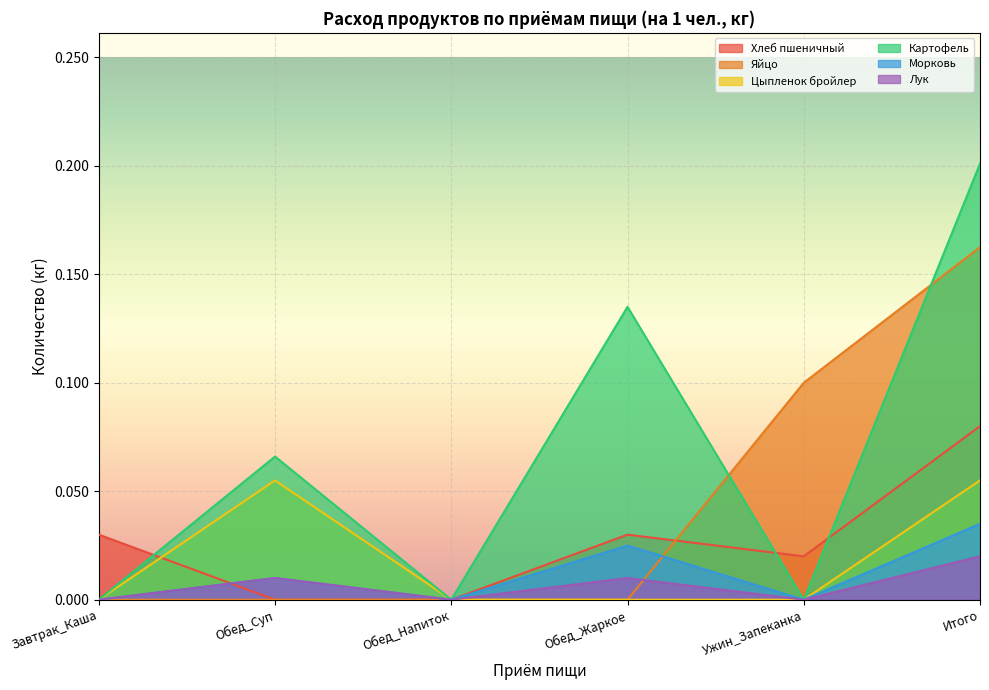

True or false: Цыпленок бройлер and Лук intersect in this chart.

False